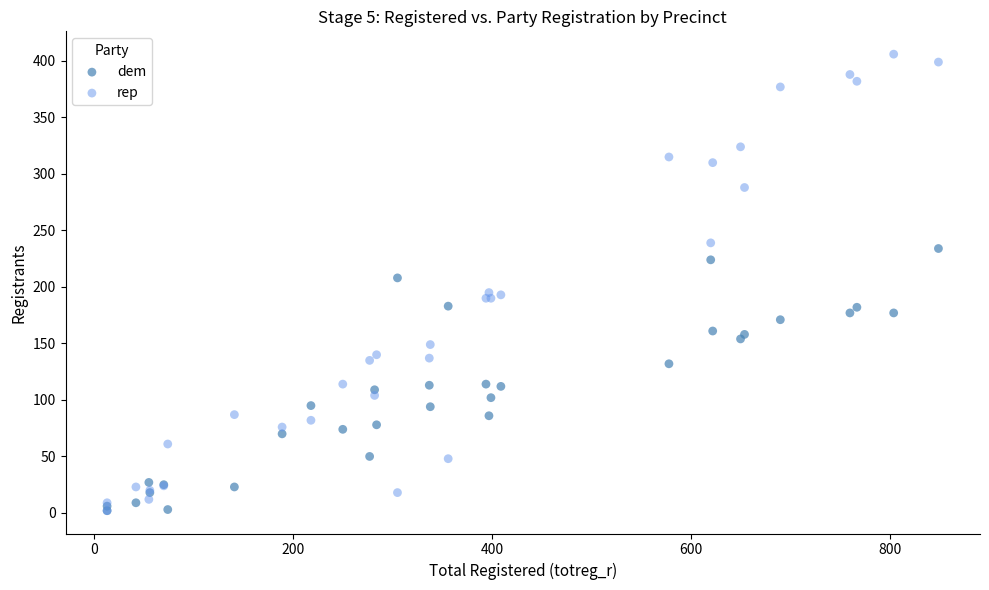

What are all the series names shown in the legend?

dem, rep